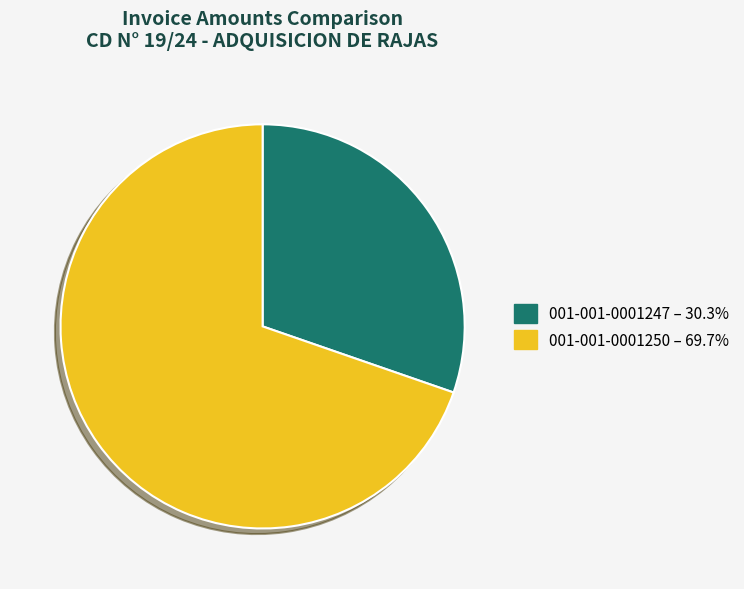

Which category accounts for the majority?

001-001-0001250